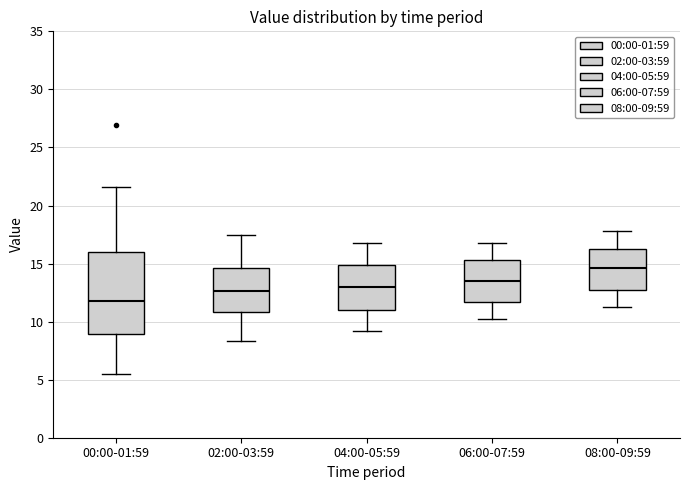

Reading left to right, transcribe this box plot: for each box, give where its median line is, the range the box spans, and where its two whiskers end, as read against the y-axis. The values are not printed on the chart, so give them approximately, as read against the axis.

00:00-01:59: median 11.5, box 9.0 to 16.0, whiskers 5.5 to 21.5
02:00-03:59: median 12.5, box 11.0 to 14.5, whiskers 8.5 to 17.5
04:00-05:59: median 13.0, box 11.0 to 15.0, whiskers 9.0 to 17.0
06:00-07:59: median 13.5, box 11.5 to 15.5, whiskers 10.0 to 17.0
08:00-09:59: median 14.5, box 12.5 to 16.5, whiskers 11.0 to 18.0